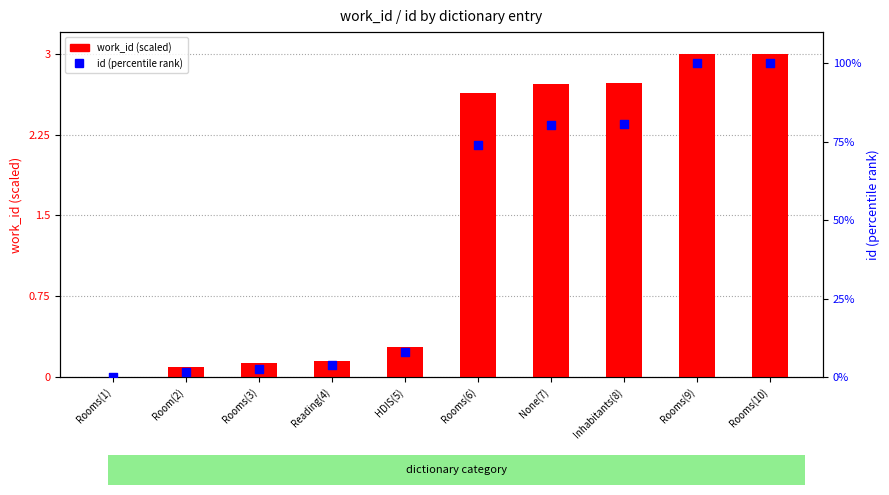

Which series has the widest spread of Y values?

id (percentile)